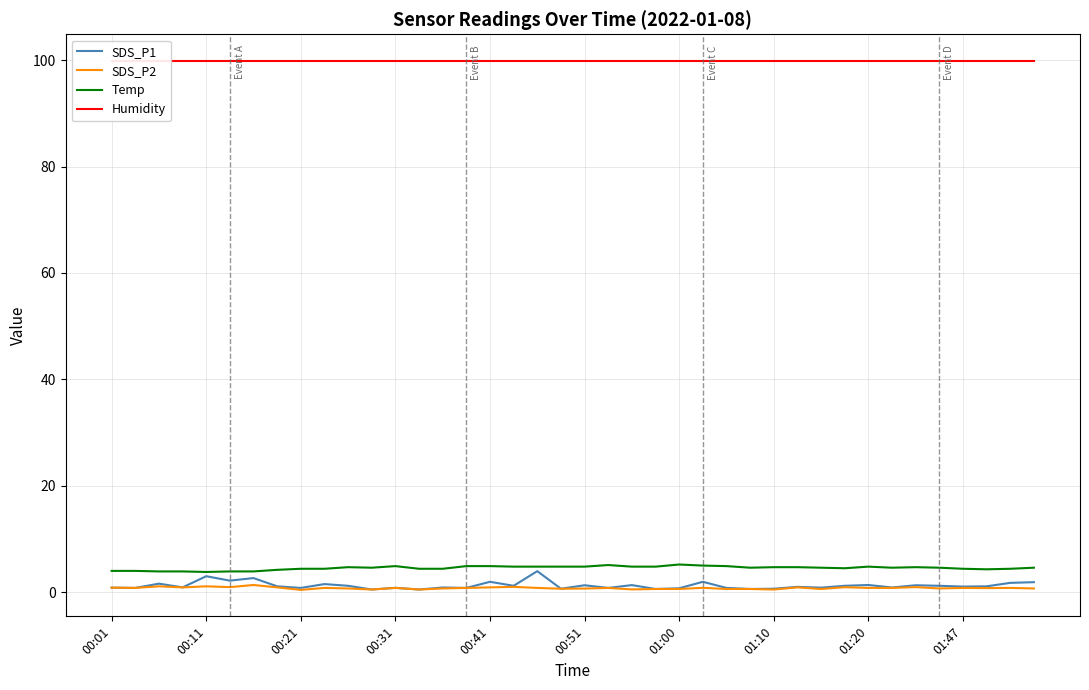

Which category has the highest value across all series?

00:01